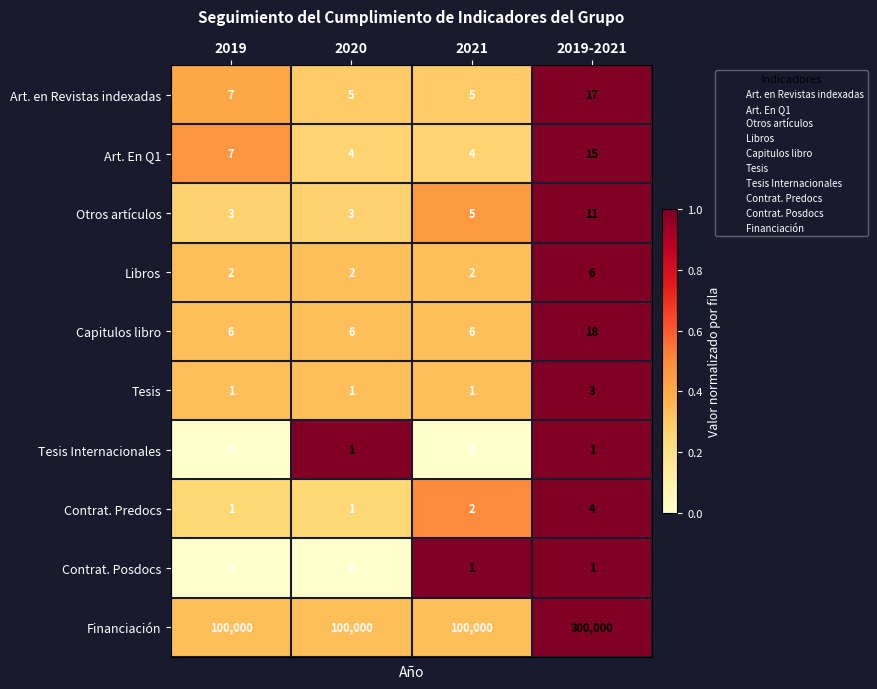

Which series has the largest total across all categories?

Financiación